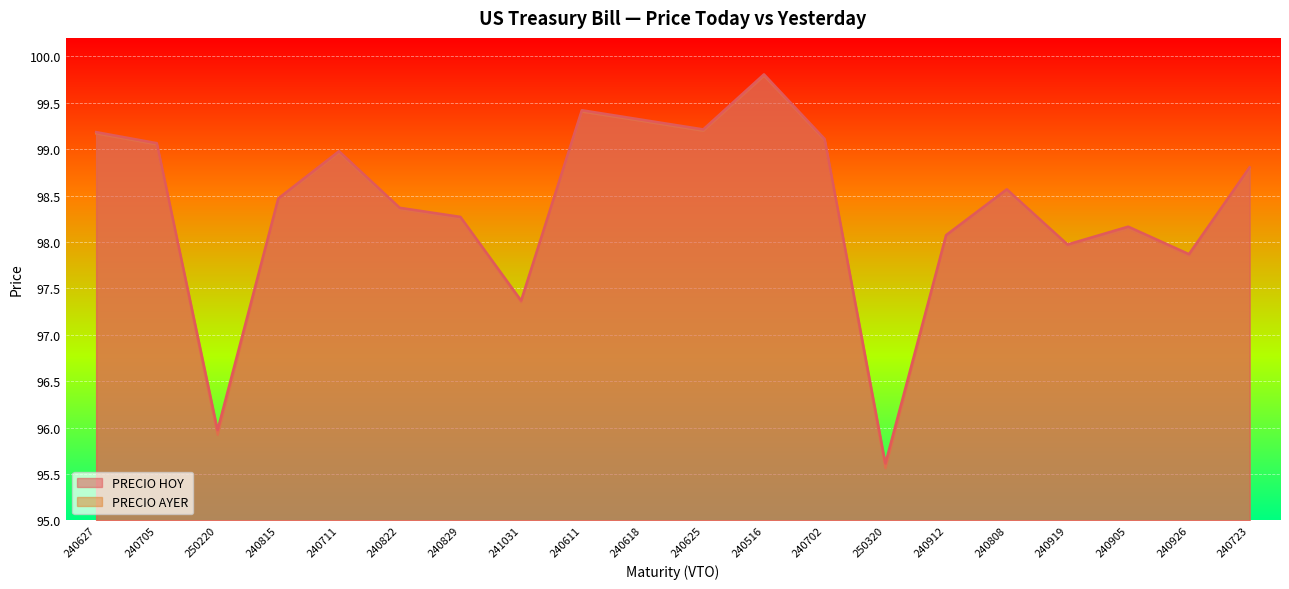

True or false: PRECIO HOY and PRECIO AYER intersect in this chart.

False